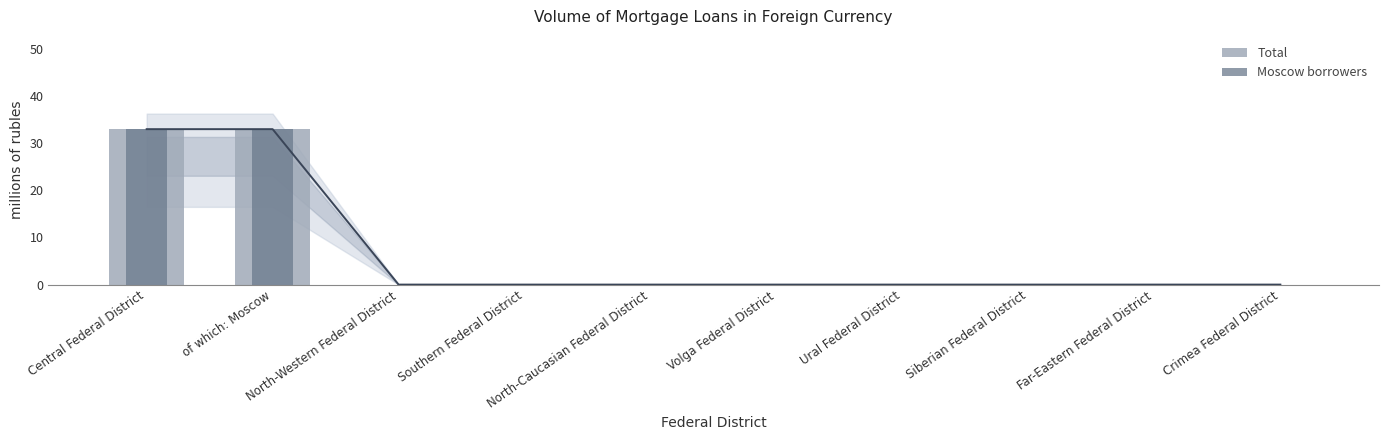

The Moscow borrowers series shows 0 at Crimea Federal District. True or false?

True